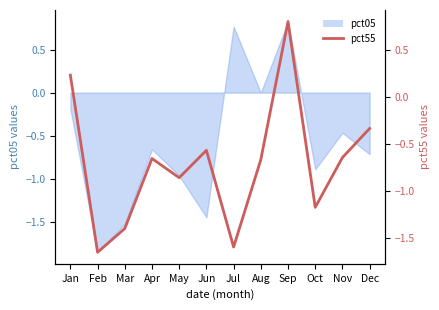

List the labels in order of value, smallest first.

Feb, Jul, Mar, Oct, May, Aug, Apr, Nov, Jun, Dec, Jan, Sep